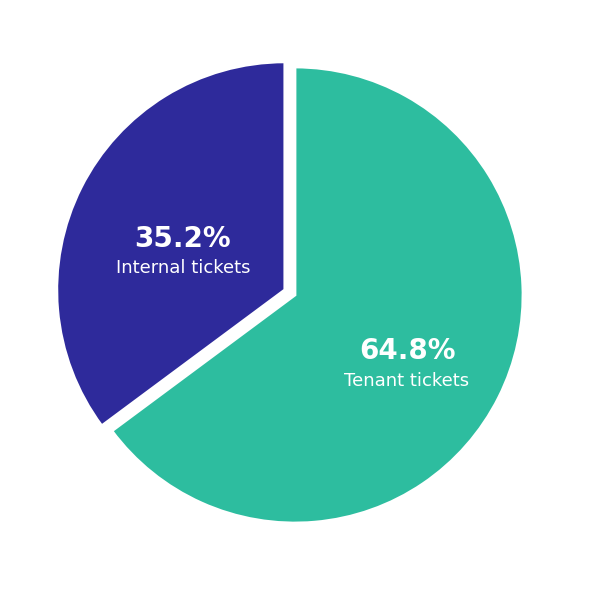

To the nearest percent, what is the average slice percentage?

50%